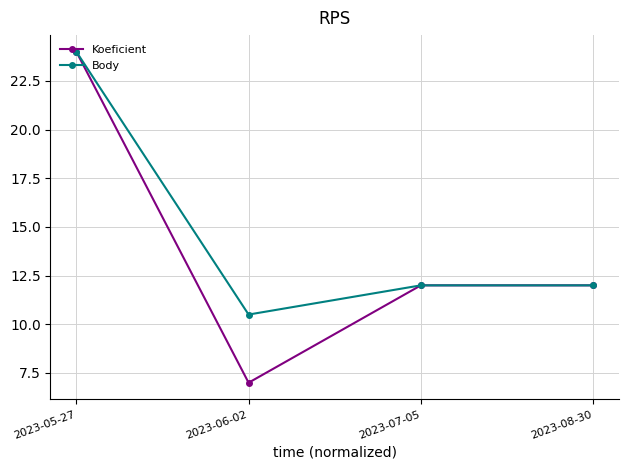

What is the label of the 1st point from the right?

2023-08-30